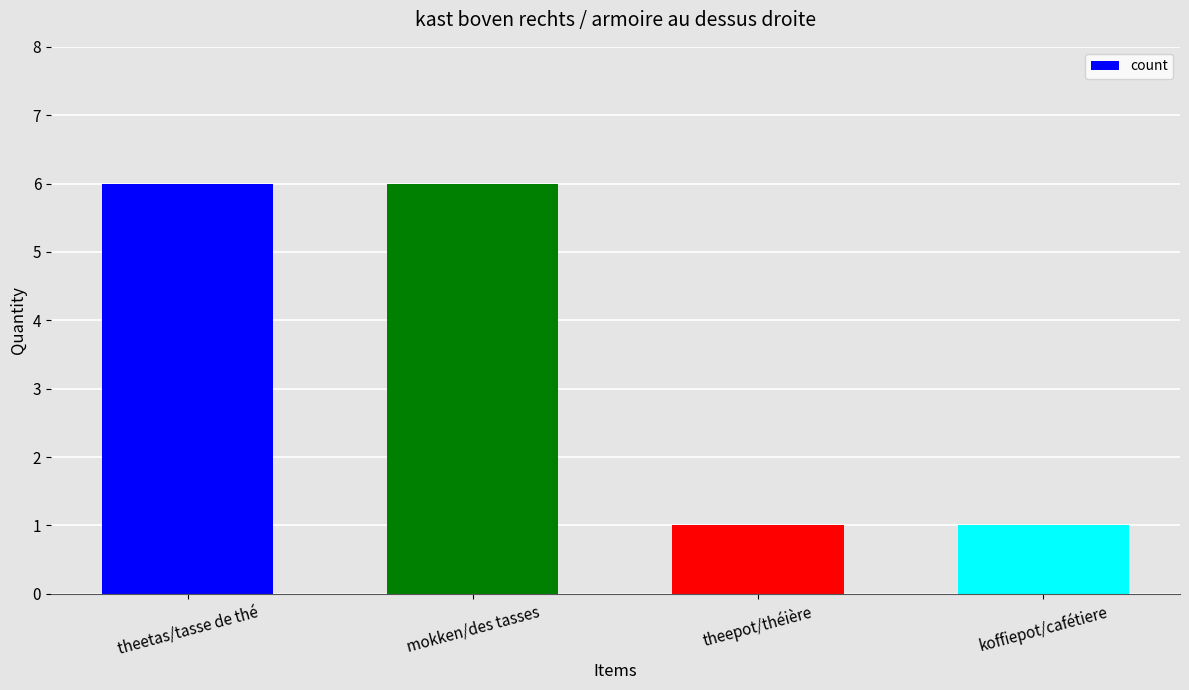

What position from the right is theepot/théière?

2